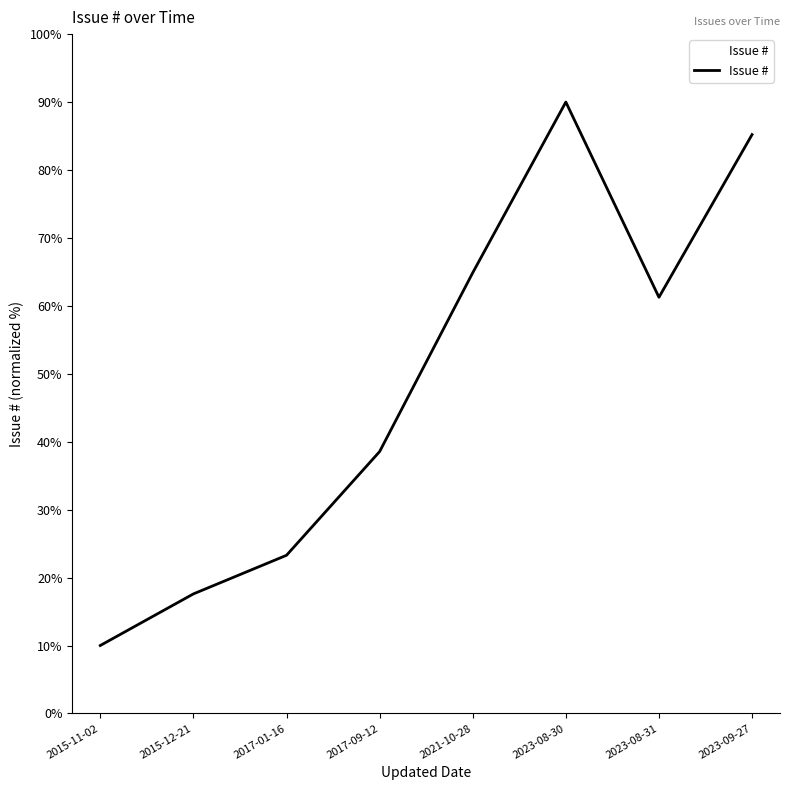

What is the label of the 1st point from the left?

2015-11-02